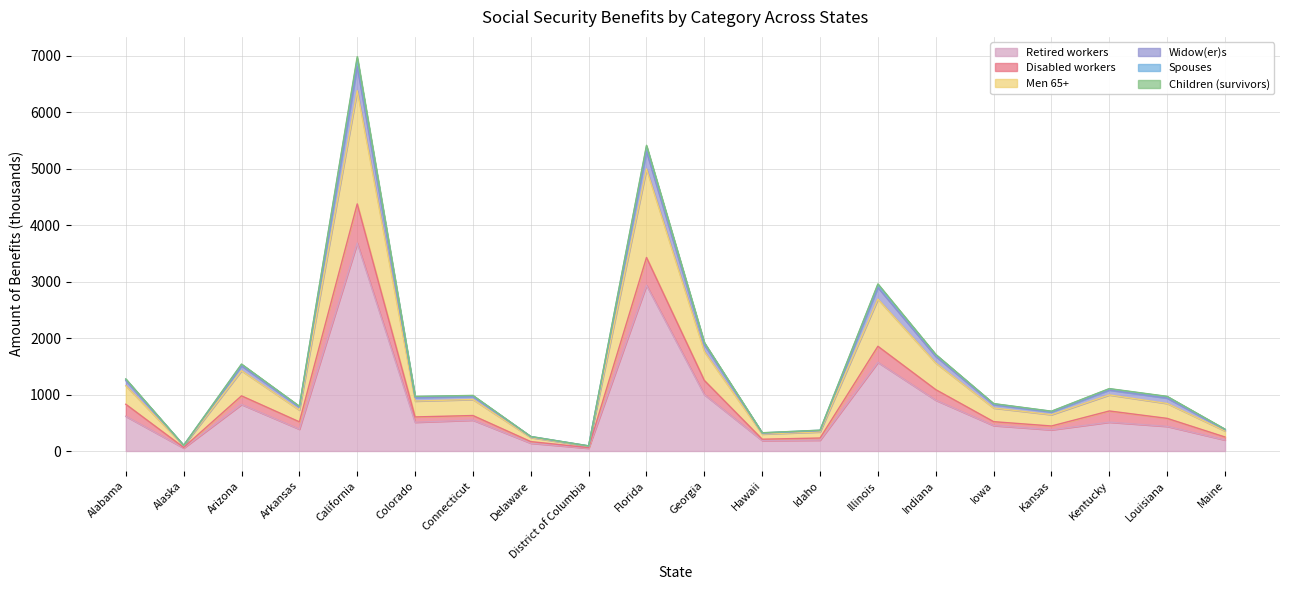

True or false: Children (survivors) and Spouses intersect in this chart.

False